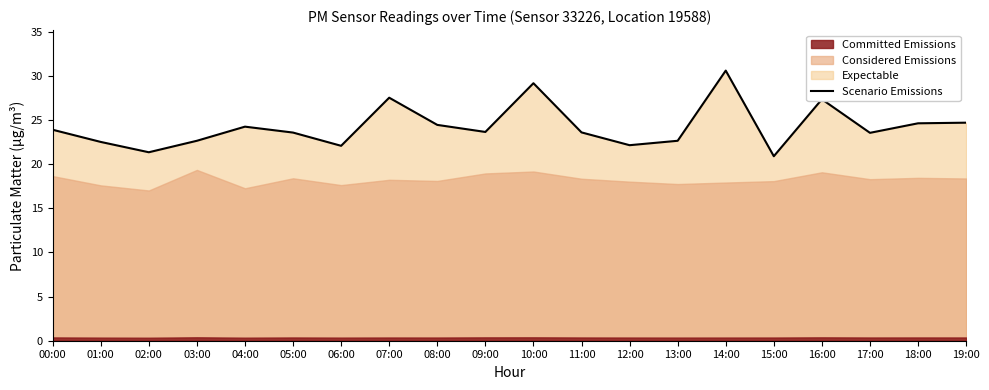

What is the smallest value displayed?

20.9